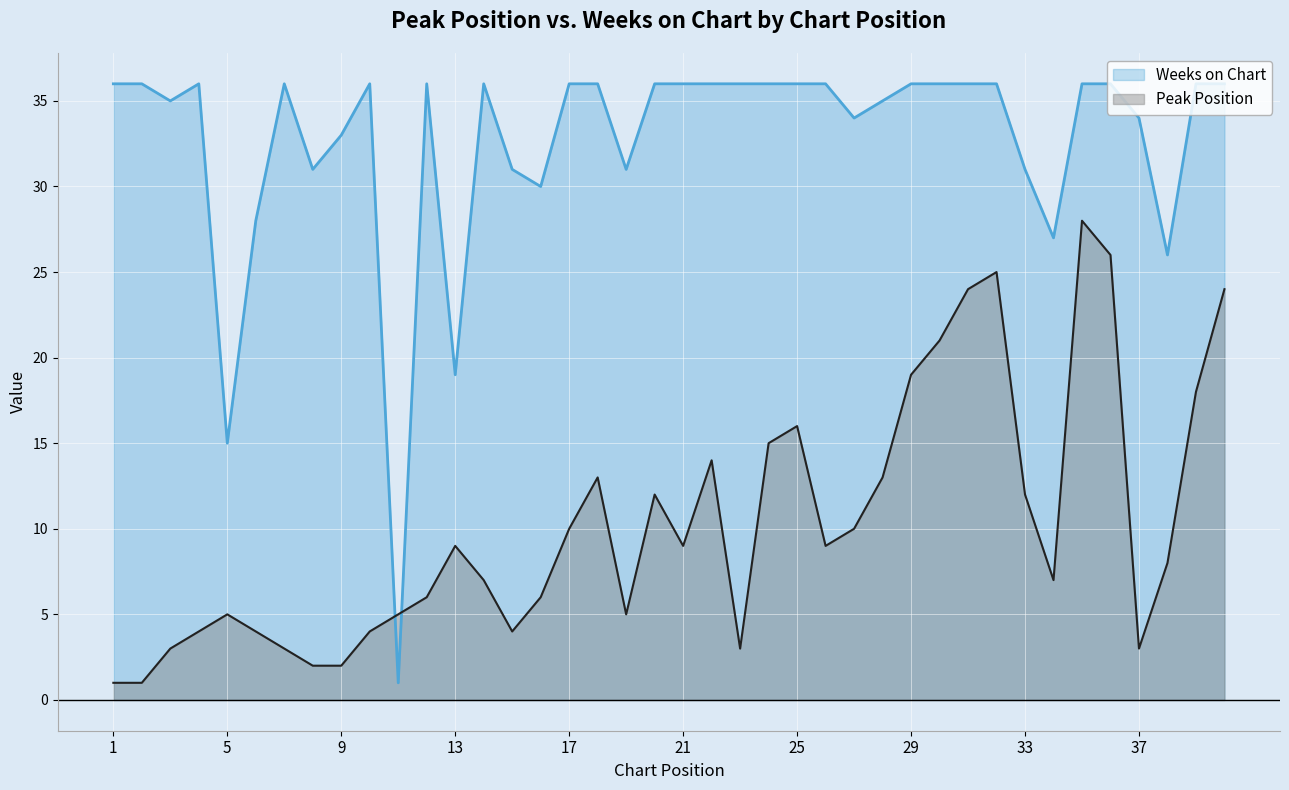

Is the value of Peak Position at 36 greater than the value of Weeks on Chart at 9?

No